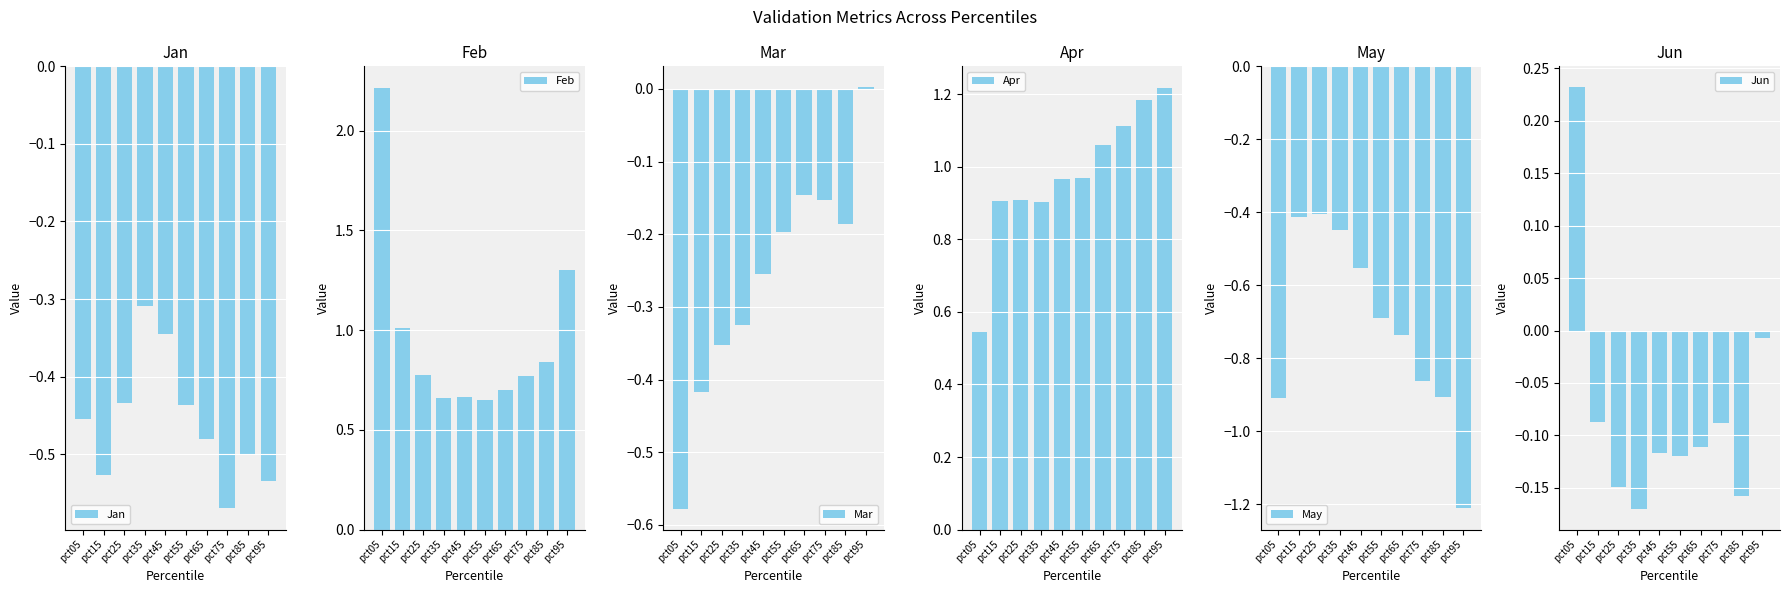

What is the value of the Mar bar at the 9th from the left?

-0.2